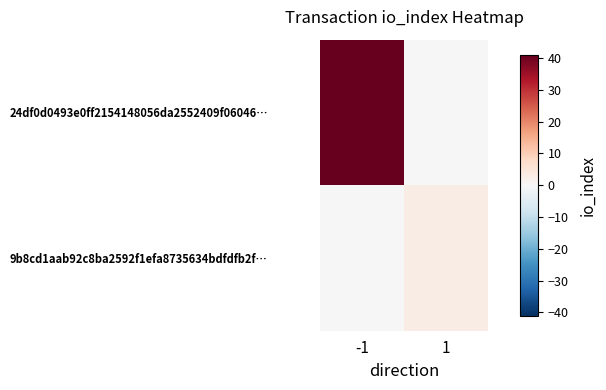

Which series has the largest total across all categories?

24df0d0493e0ff2154148056da2552409f06046…